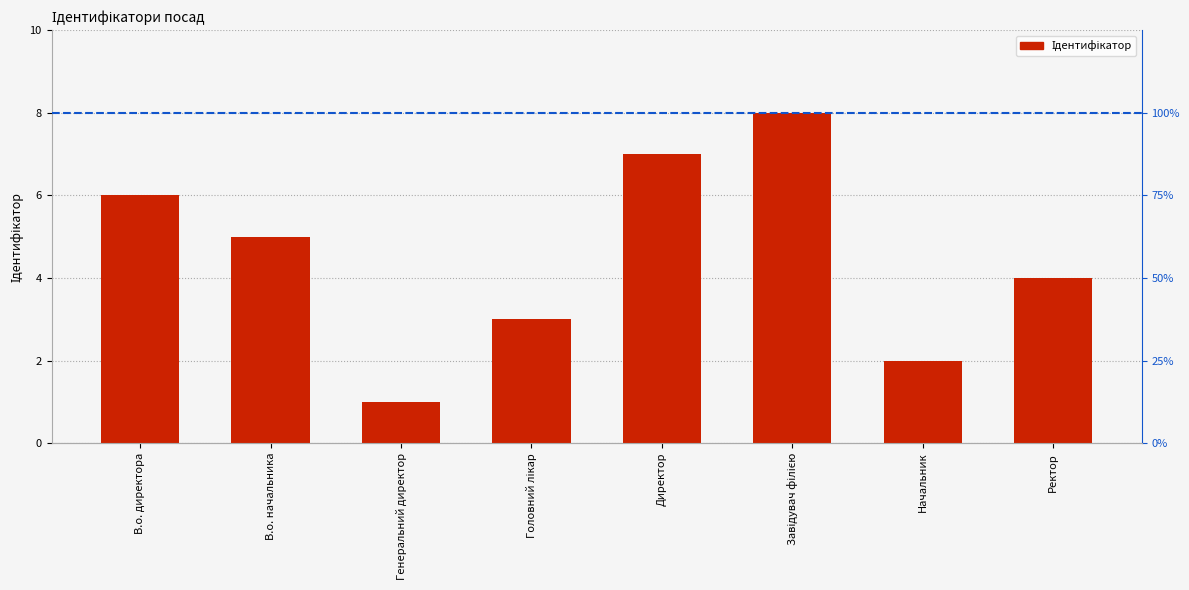

Reading right to left, what are all the values shown in this chart?

4	2	8	7	3	1	5	6